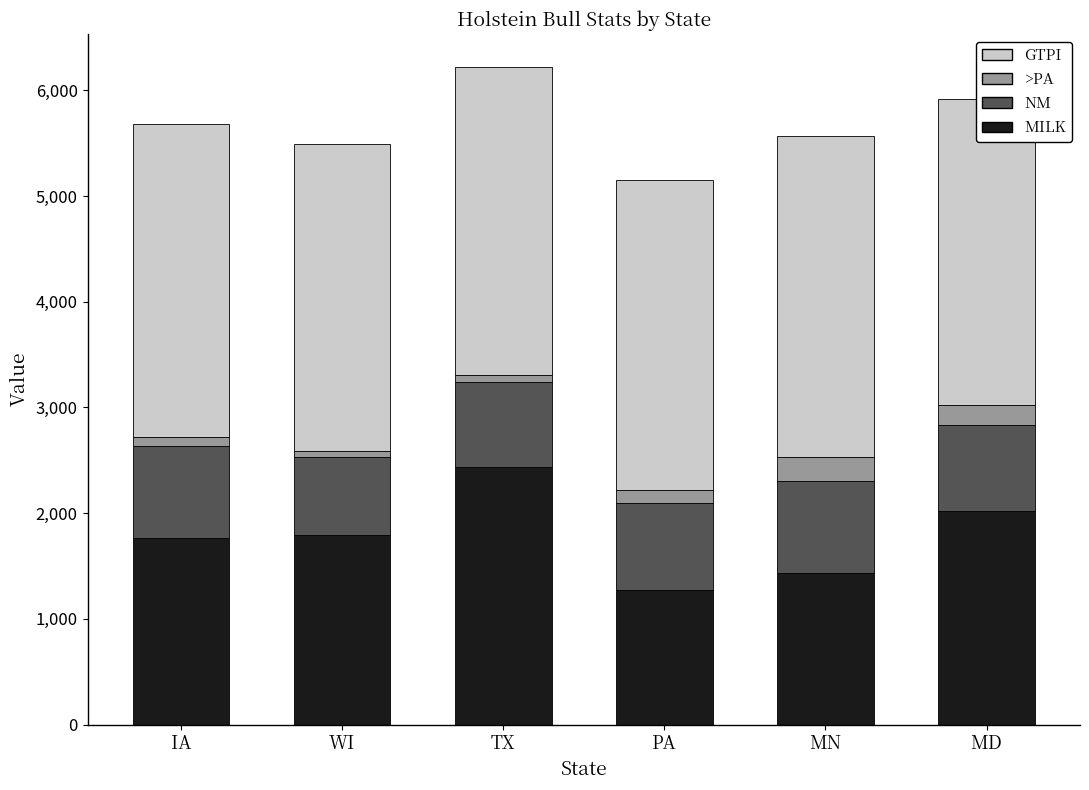

What are all the series names shown in the legend?

MILK, NM, >PA, GTPI